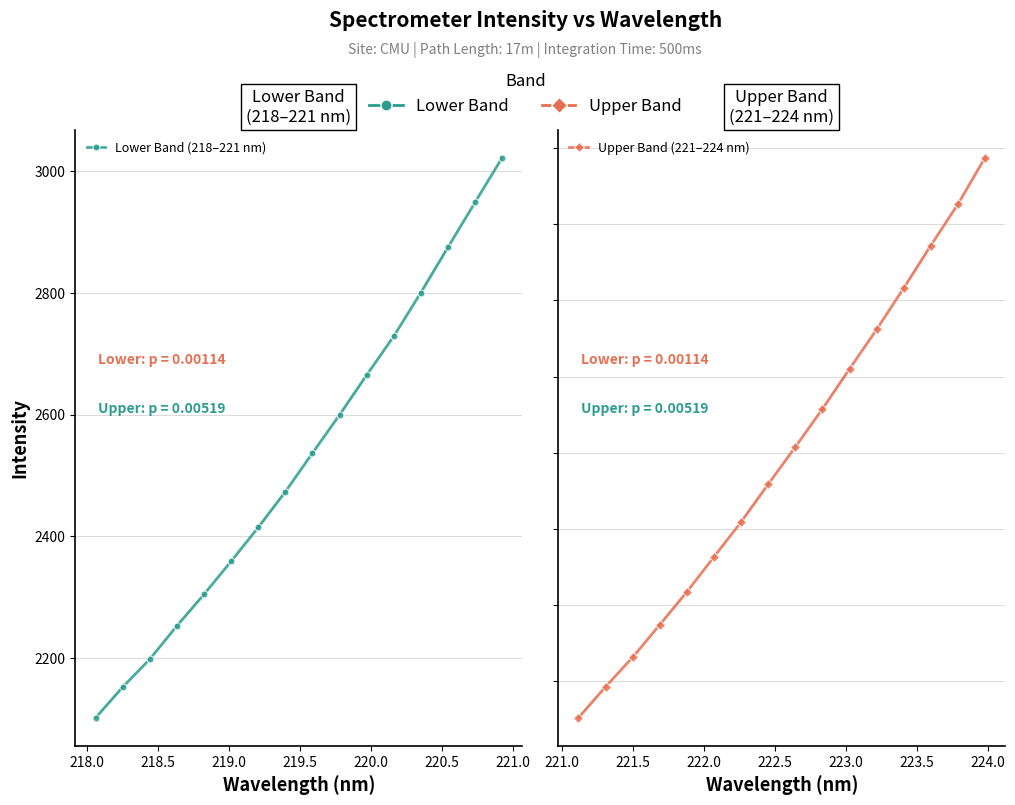

True or false: Upper Band (221–224 nm) and Lower Band (218–221 nm) intersect in this chart.

False